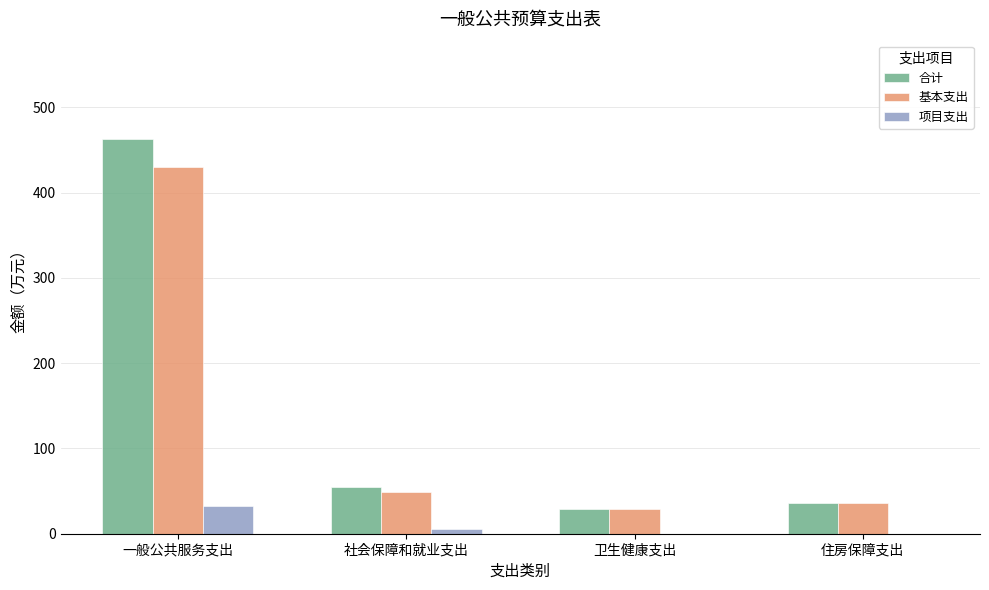

At which category does the chart reach its peak across all series?

一般公共服务支出